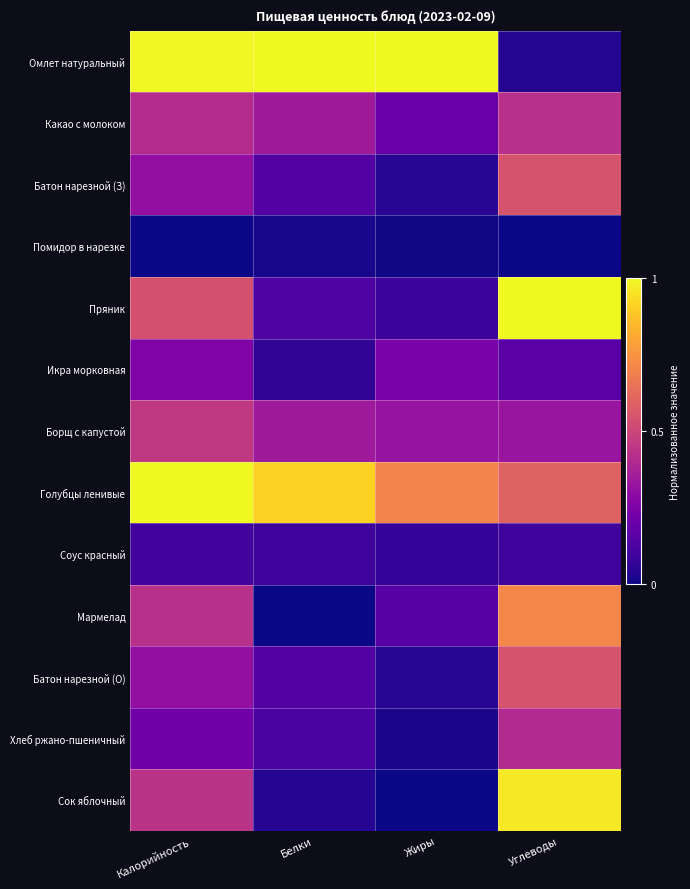

Rank the series at Углеводы from highest to lowest value.

Пряник, Сок яблочный, Мармелад, Голубцы ленивые, Батон нарезной (З), Батон нарезной (О), Какао с молоком, Хлеб ржано-пшеничный, Борщ с капустой, Икра морковная, Соус красный, Омлет натуральный, Помидор в нарезке